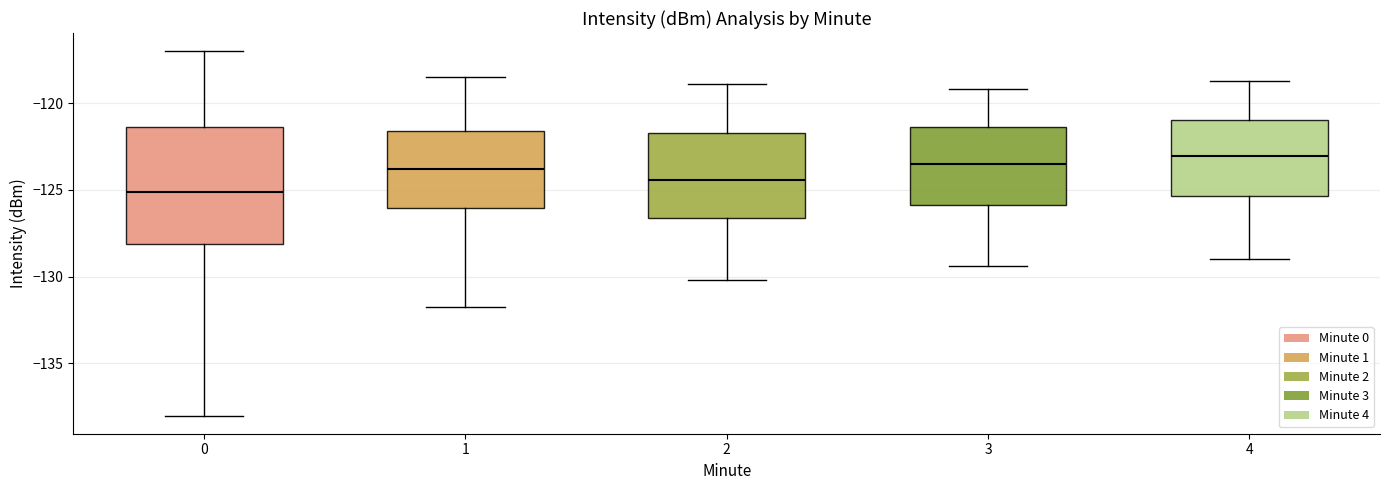

Reading left to right, read every box against the y-axis: the position of its median line, the range the box covers, and the ends of its whiskers. The values are not printed on the chart, so give them approximately, as read against the axis.

0: median -125.0, box -128.0 to -121.5, whiskers -138.0 to -117.0
1: median -124.0, box -126.0 to -121.5, whiskers -132.0 to -118.5
2: median -124.5, box -126.5 to -121.5, whiskers -130.0 to -119.0
3: median -123.5, box -126.0 to -121.5, whiskers -129.5 to -119.0
4: median -123.0, box -125.5 to -121.0, whiskers -129.0 to -118.5